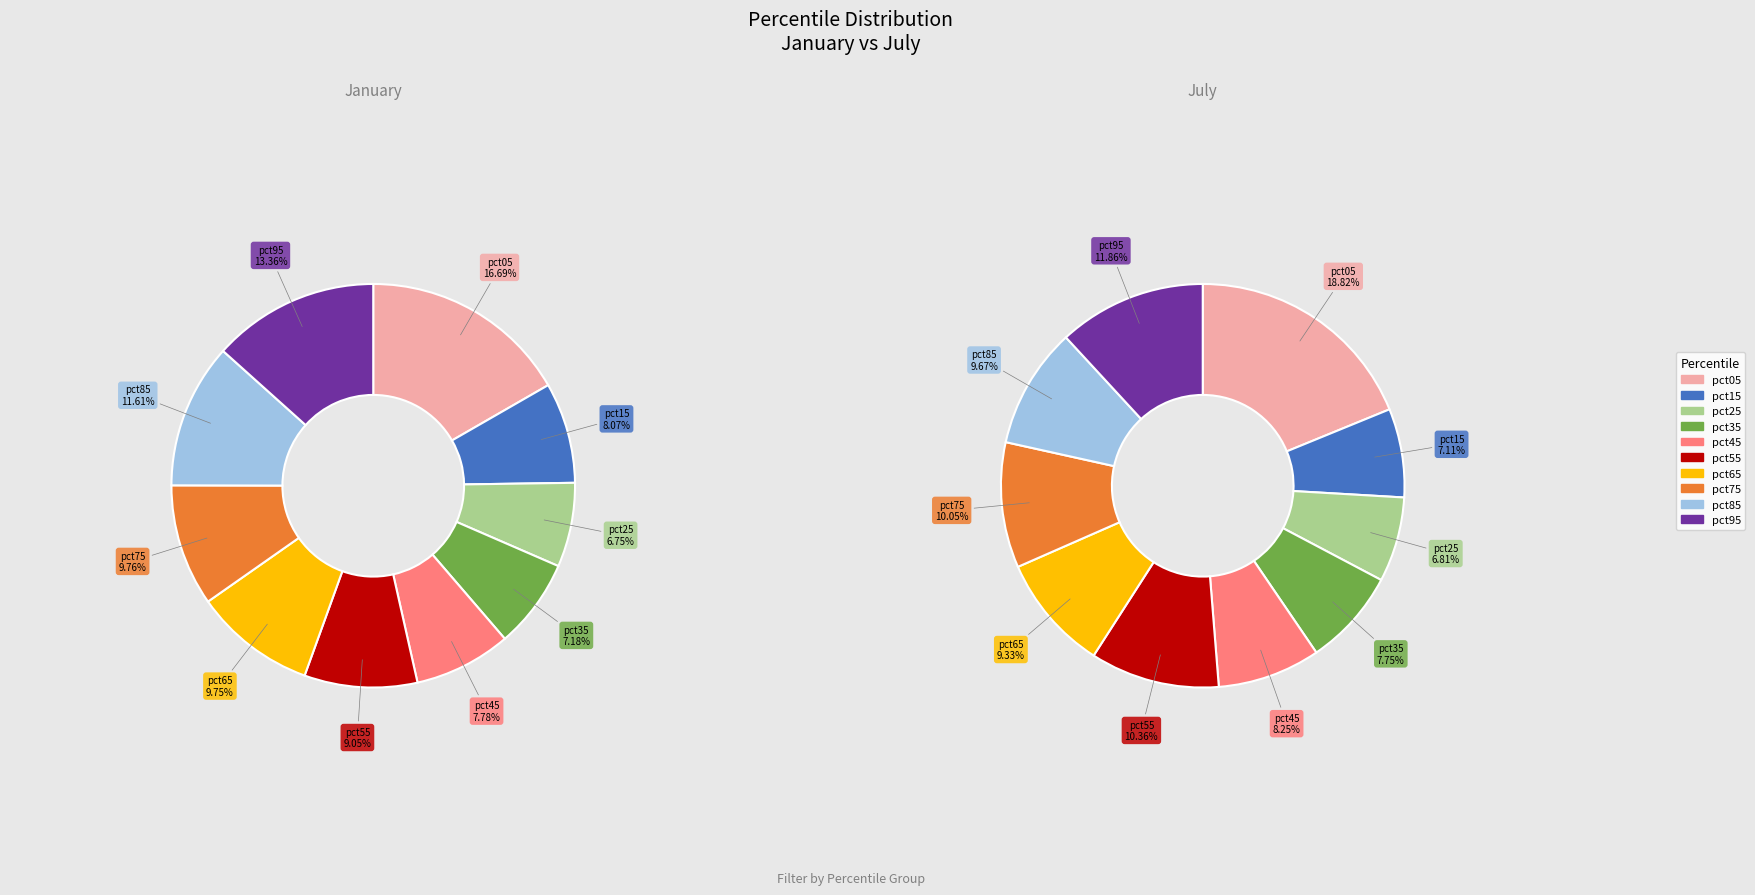

Does any single category account for the majority?

No